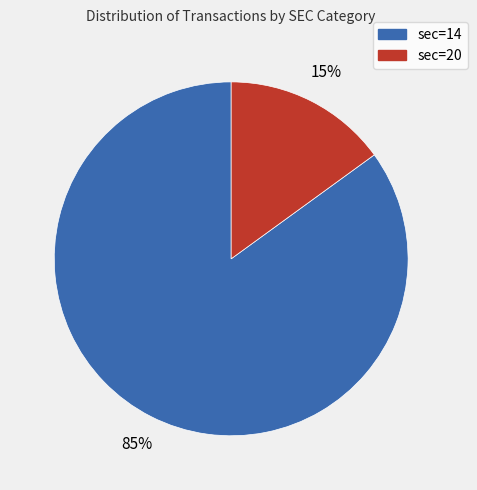

Rank the categories by value from highest to lowest.

sec=14, sec=20